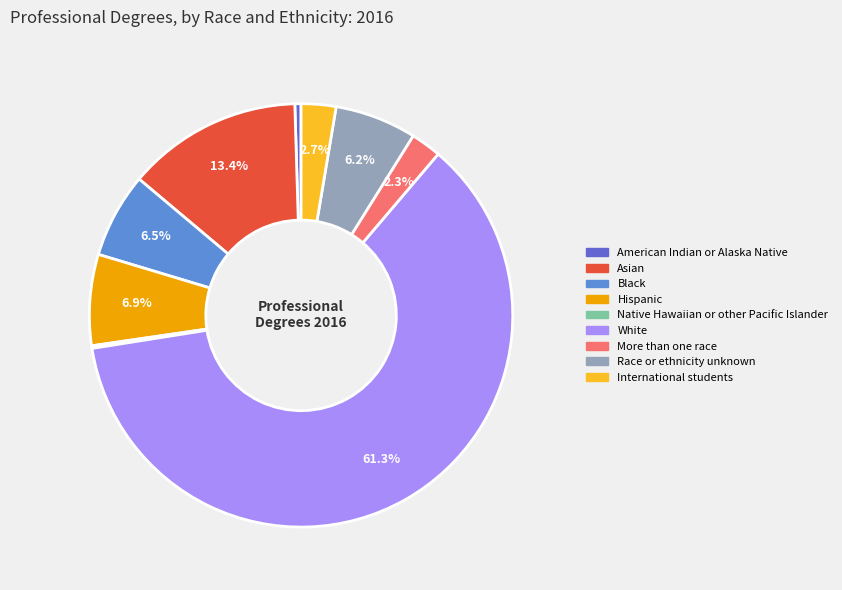

Combined, do International students and White account for over 50%?

Yes